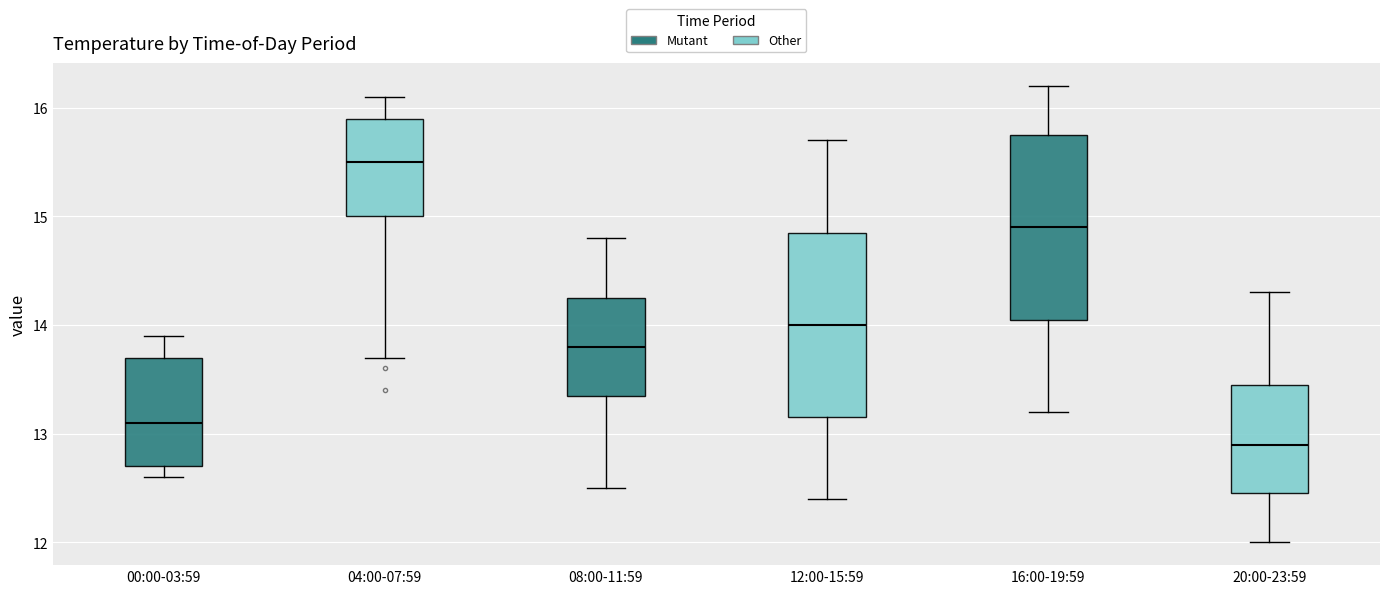

Where is the lower edge of the box for 12:00-15:59 on the y-axis? The values are not printed on the chart, so give them approximately, as read against the axis.

13.2